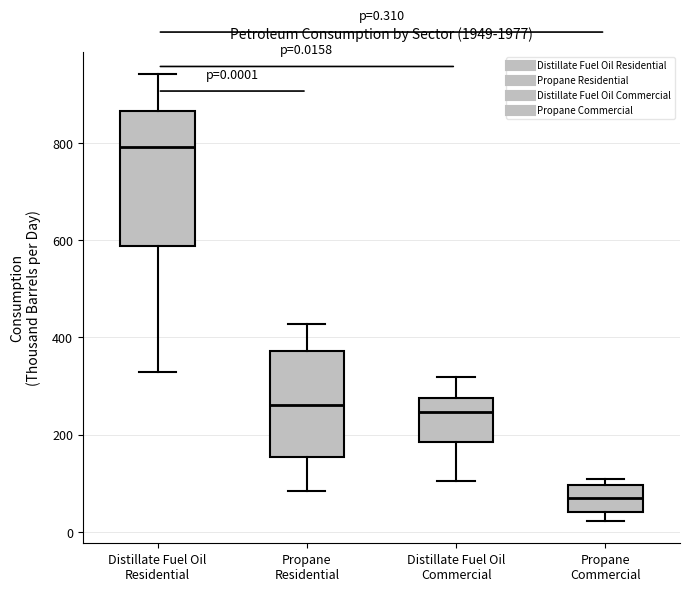

Which box's median line is the lowest?

Propane Commercial